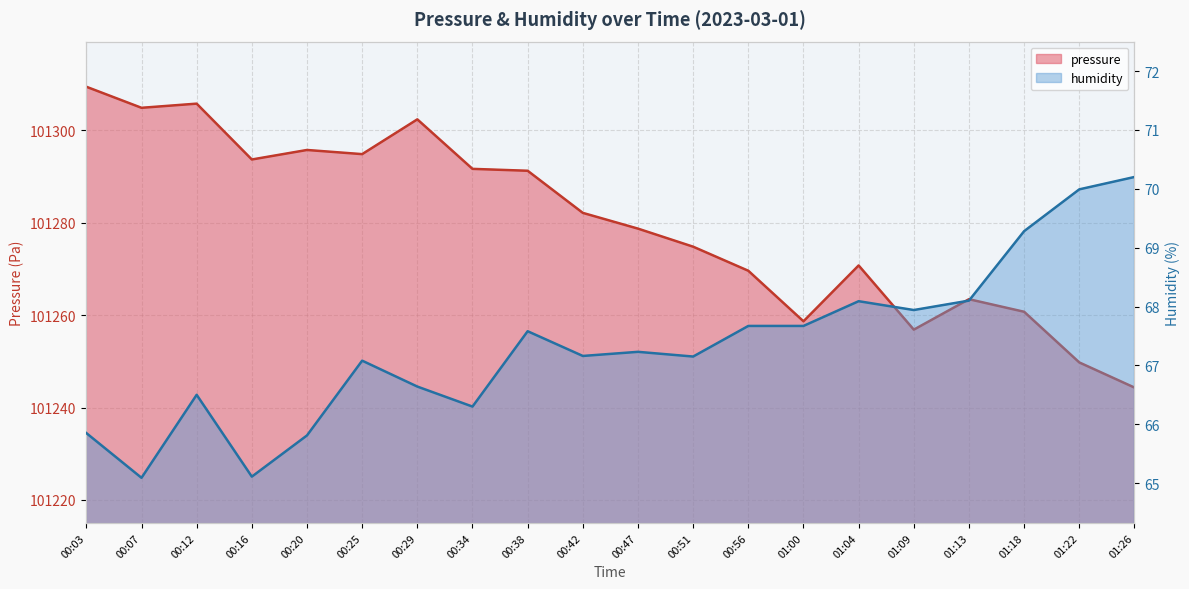

At which category is the sum across all series the highest?

00:03